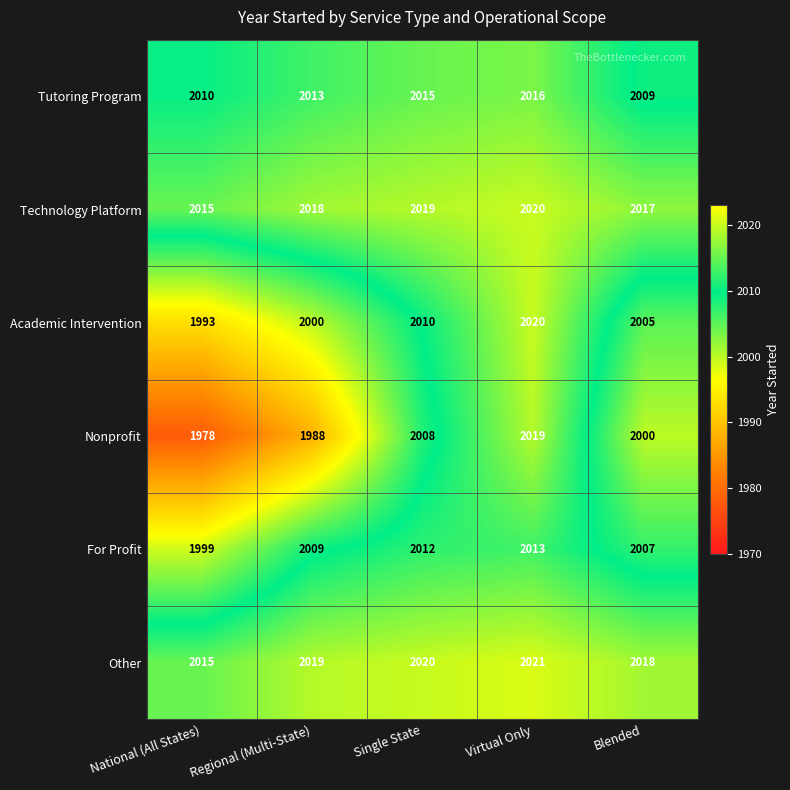

What is the highest value of the Other series?

2021